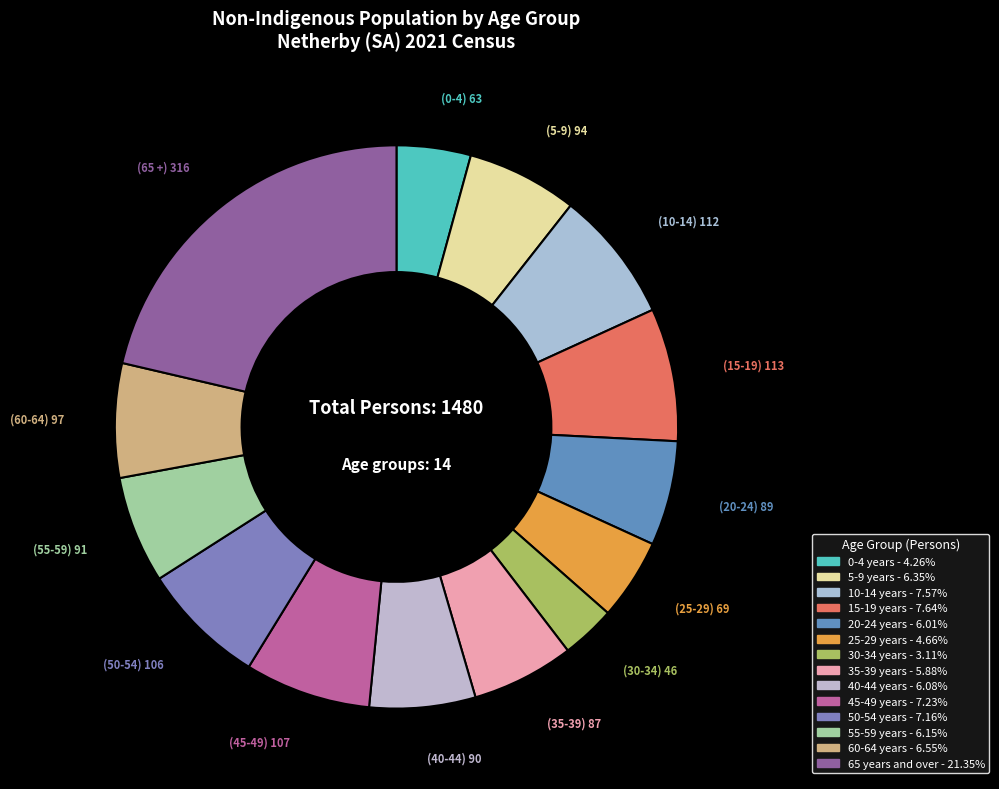

To the nearest percent, what is the combined percentage of 25-29 years and 45-49 years?

12%